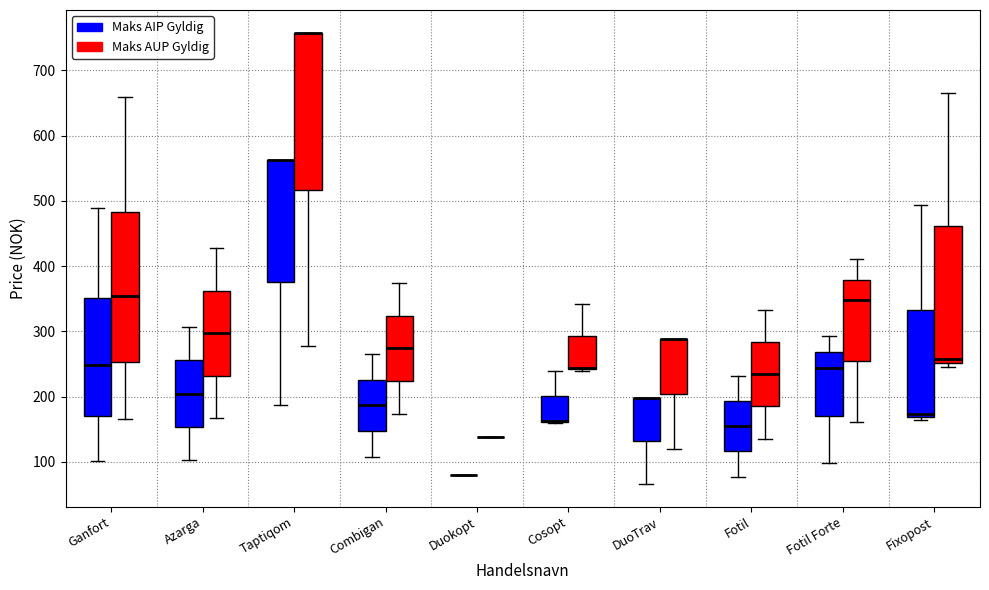

Which box is the tallest, from its lower edge to its upper edge?

Taptiqom (Maks AUP Gyldig)